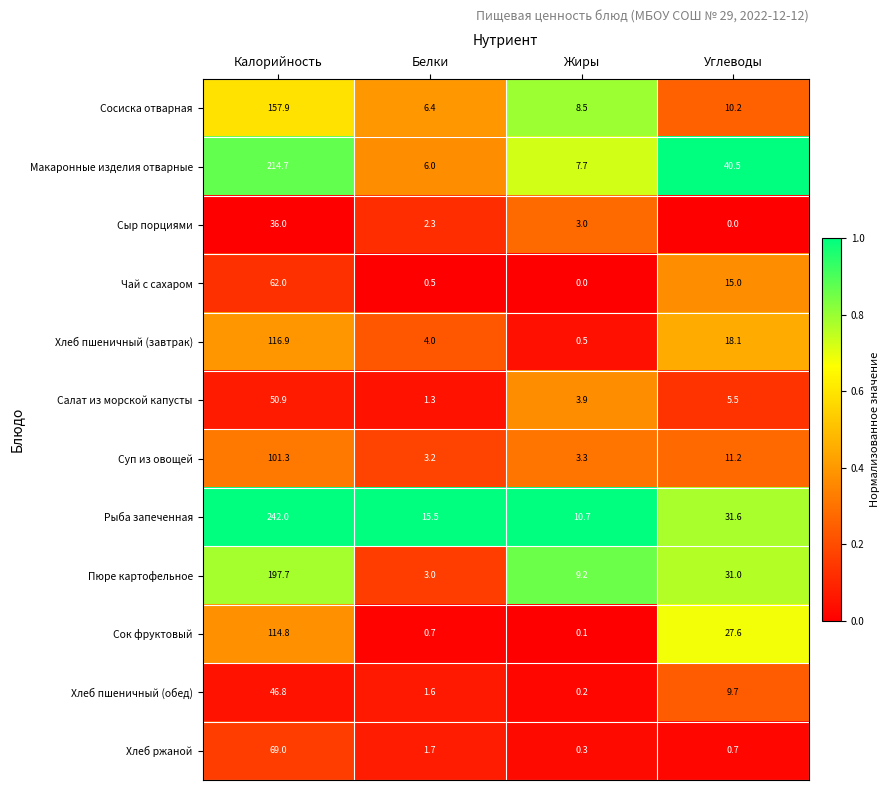

At which label does Макаронные изделия отварные reach its minimum?

Белки